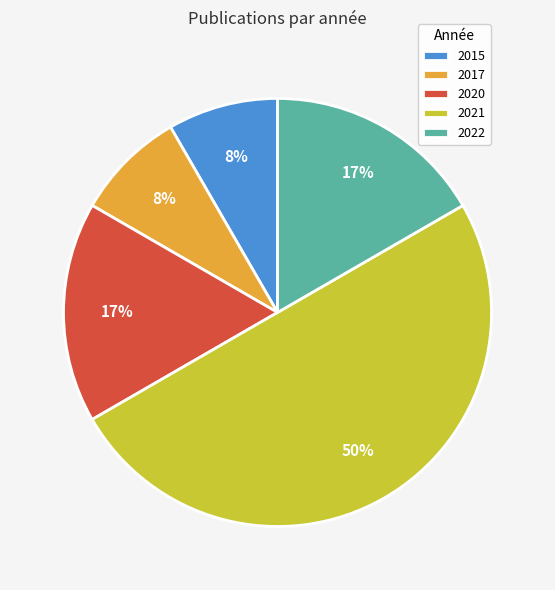

To the nearest percent, what percentage of the pie is 2015?

8%